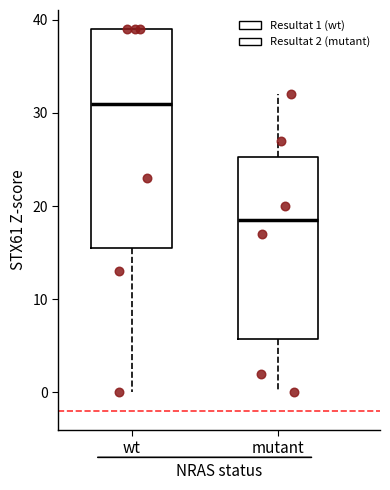

Reading left to right, read every box against the y-axis: the position of its median line, the range the box covers, and the ends of its whiskers. The values are not printed on the chart, so give them approximately, as read against the axis.

wt: median 31, box 16 to 39, whiskers 0 to 39
mutant: median 19, box 6 to 25, whiskers 0 to 32